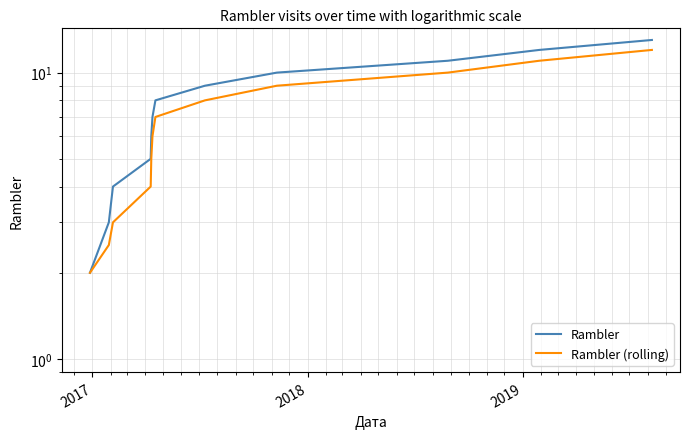

Is it true that Rambler equals 4.1 at 9?

False